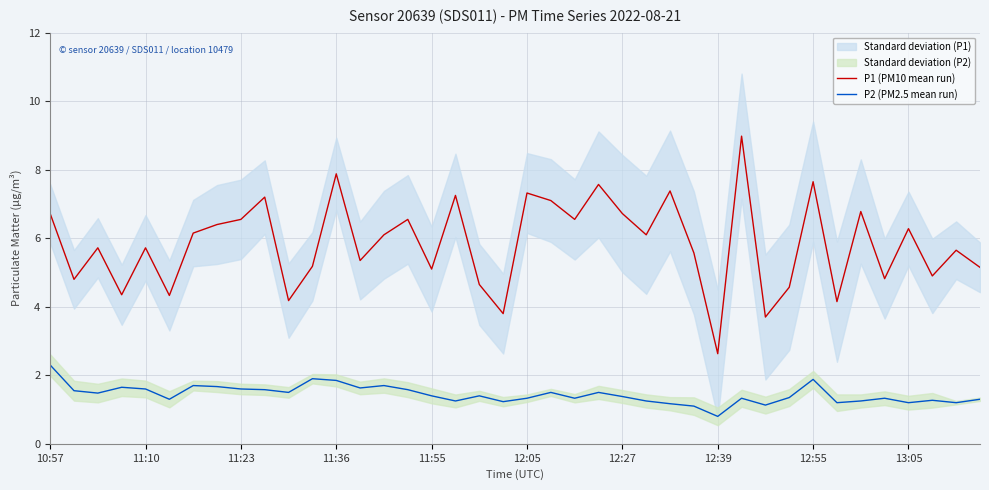

Does the chart display data point markers on the line(s)?

No